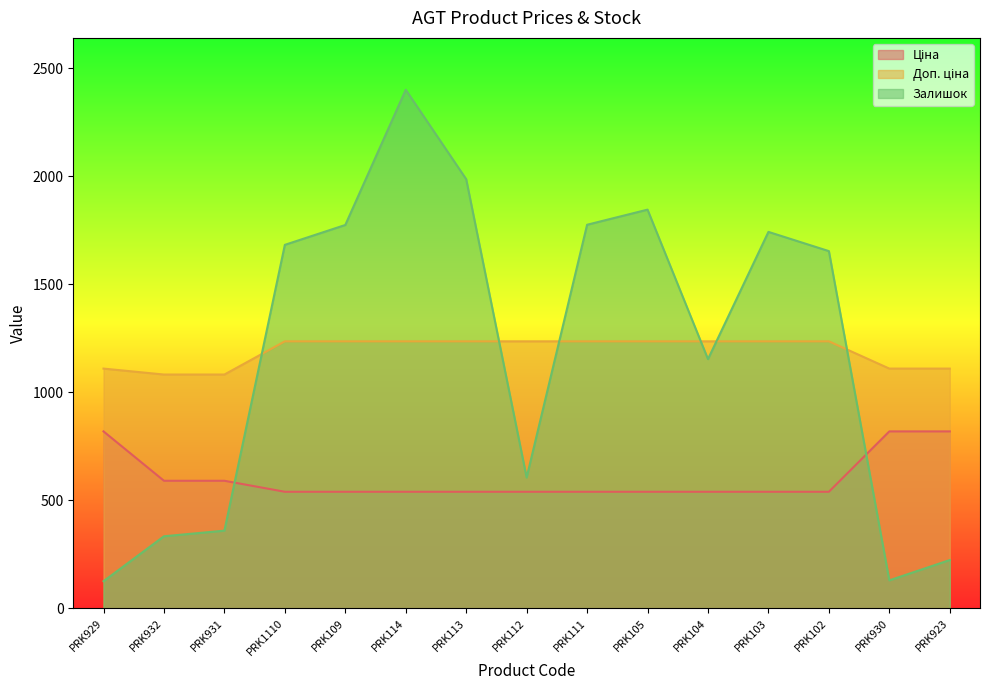

Is the value of Ціна at PRK114 greater than the value of Залишок at PRK102?

No